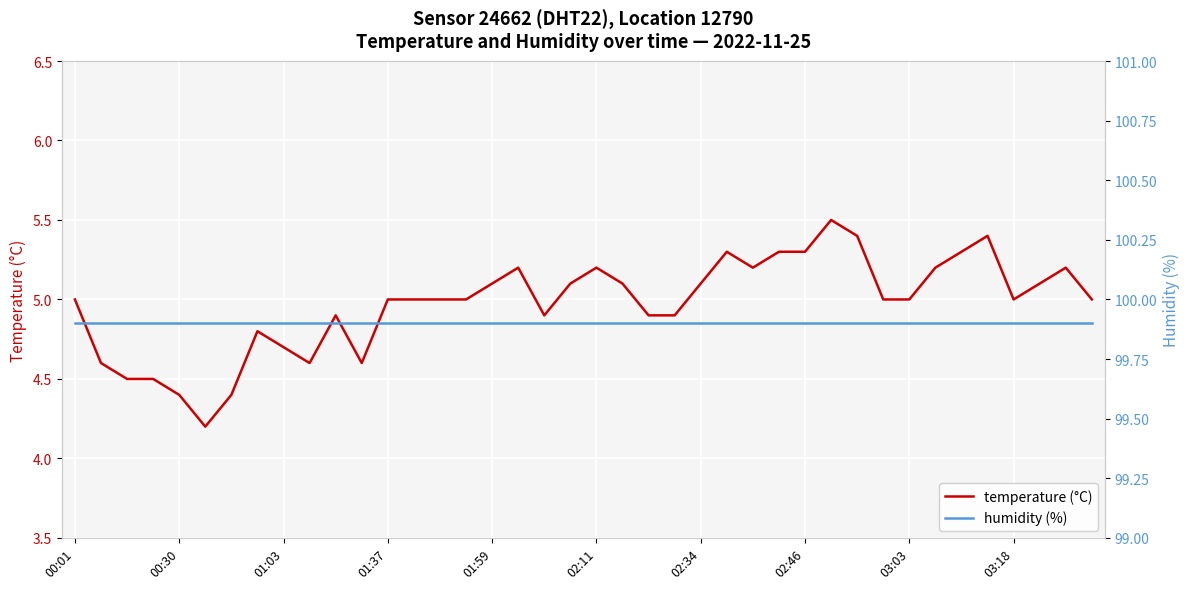

What is the difference between the temperature (°C) values at 00:01 and 26?

0.2